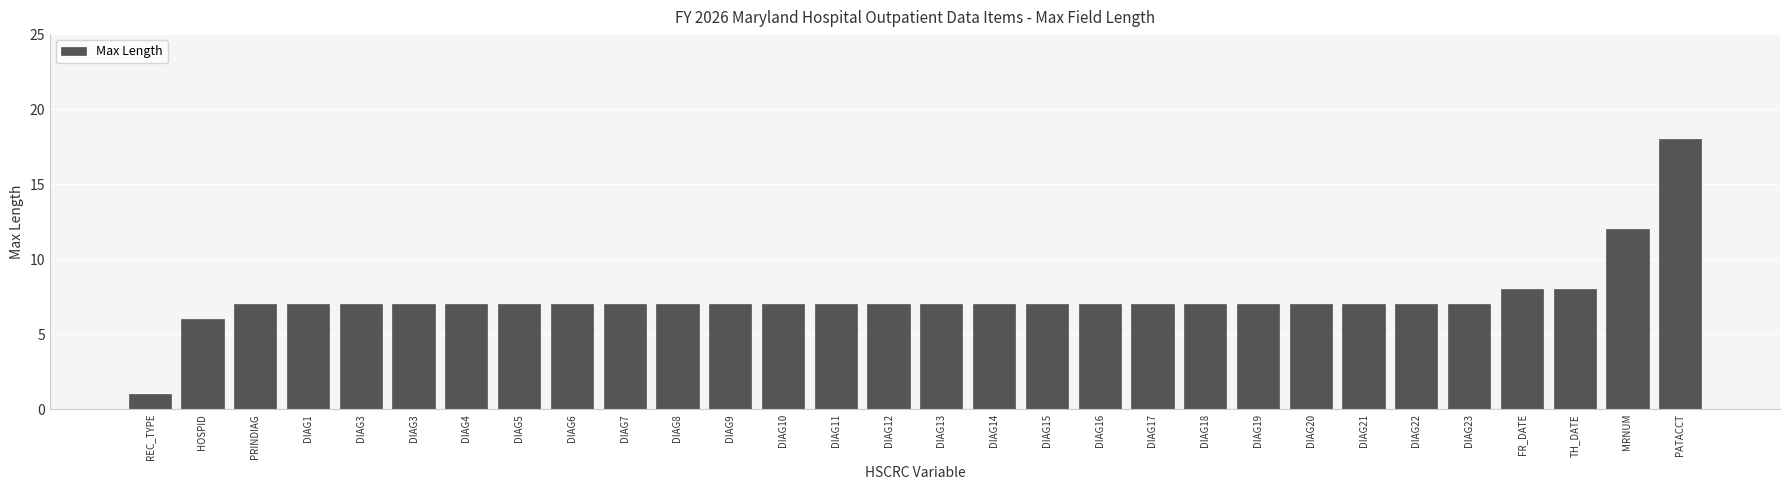

Does the chart contain any negative values?

No